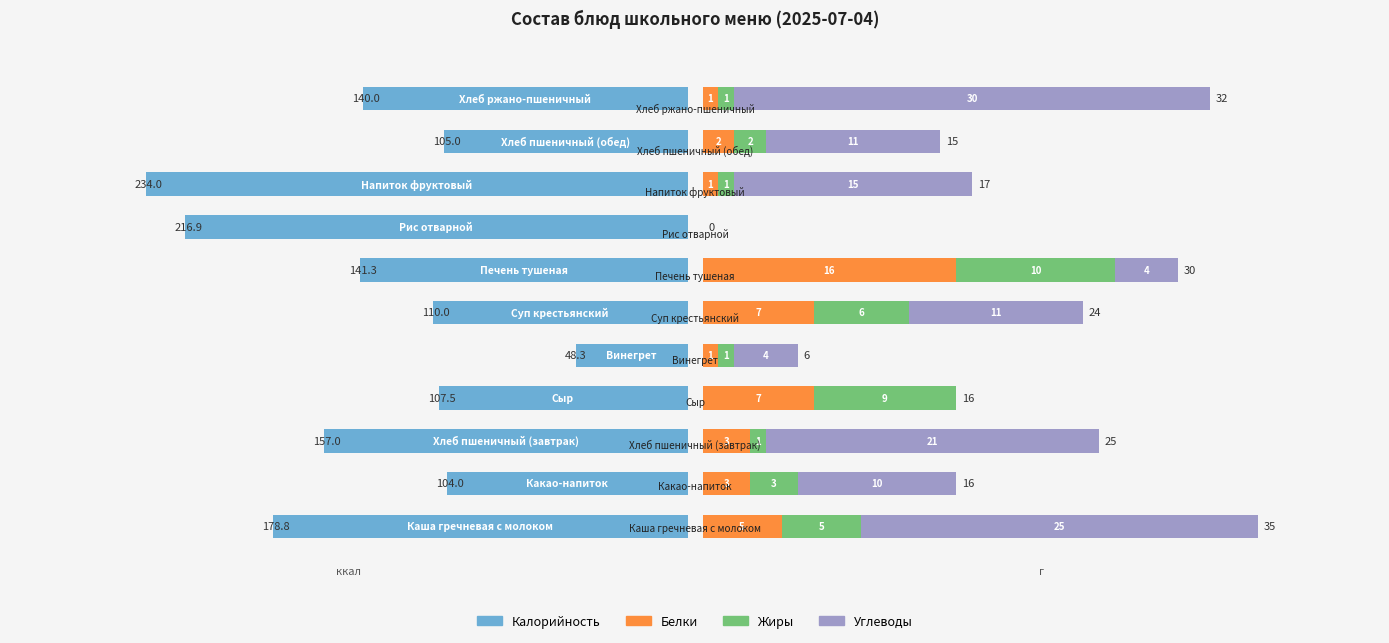

At how many categories does at least one series exceed 58?

10